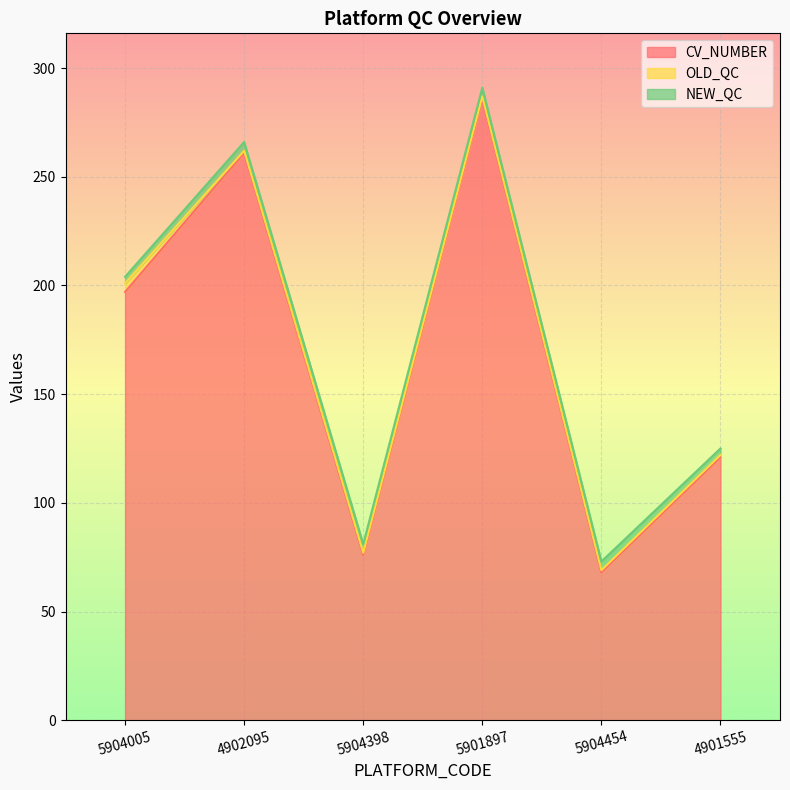

Rank the series at 4901555 from lowest to highest value.

OLD_QC, NEW_QC, CV_NUMBER